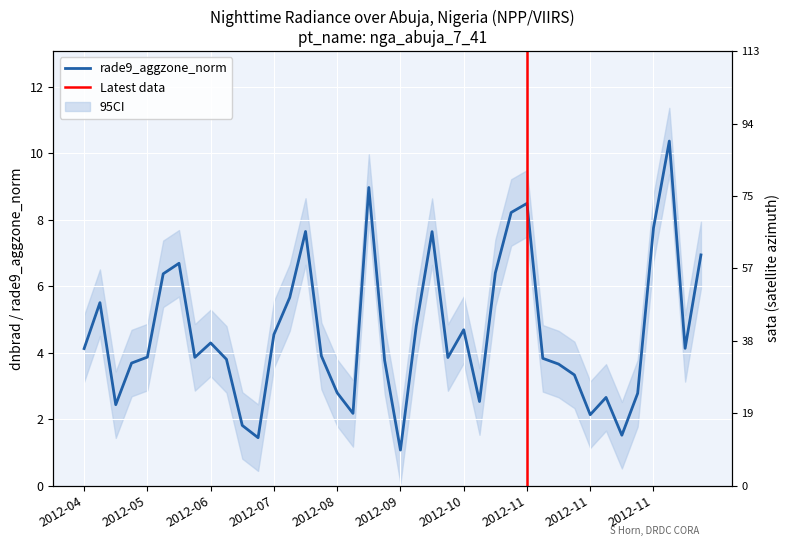

True or false: rade9_aggzone_norm and sata intersect in this chart.

False